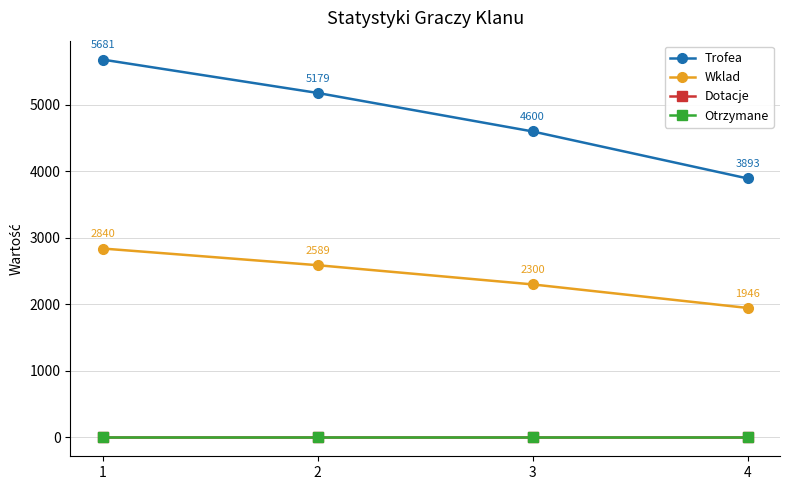

Between 4 and 3, which is larger?

3